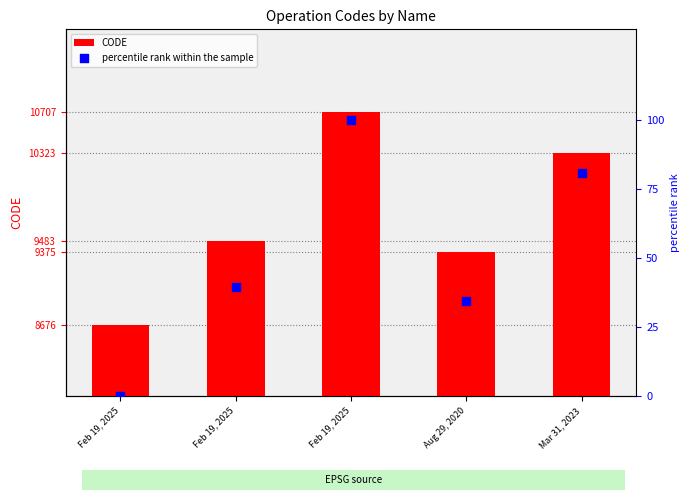

At how many categories does at least one series exceed 2712?

5